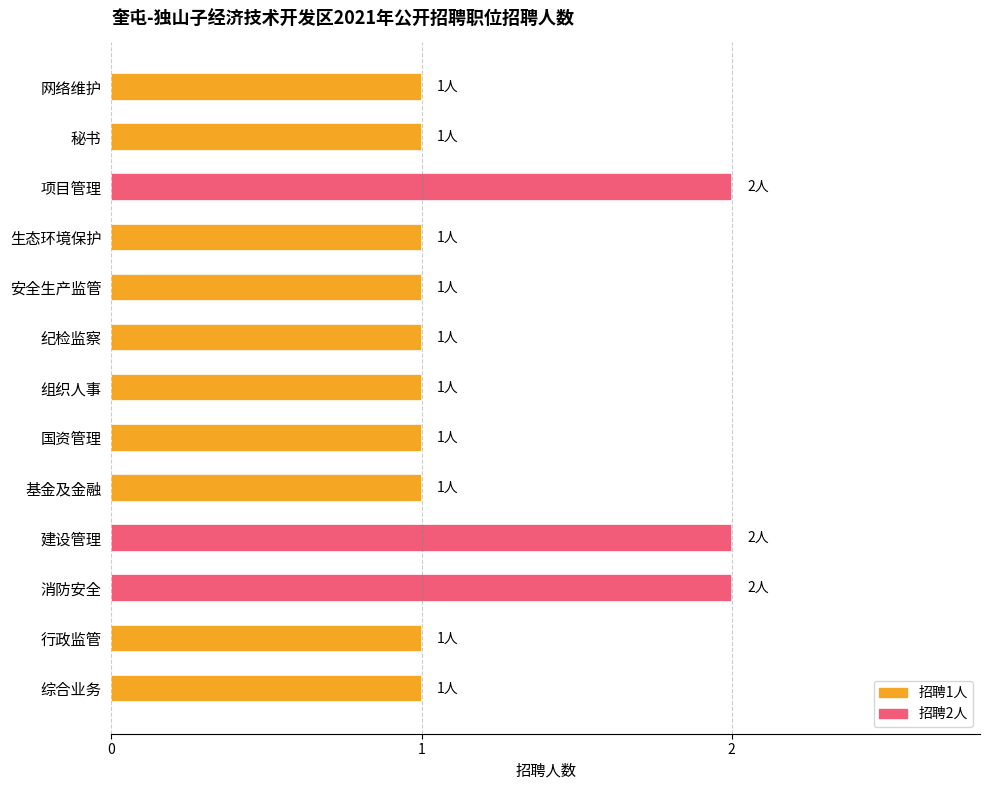

What is the label of the 7th bar from the bottom?

组织人事